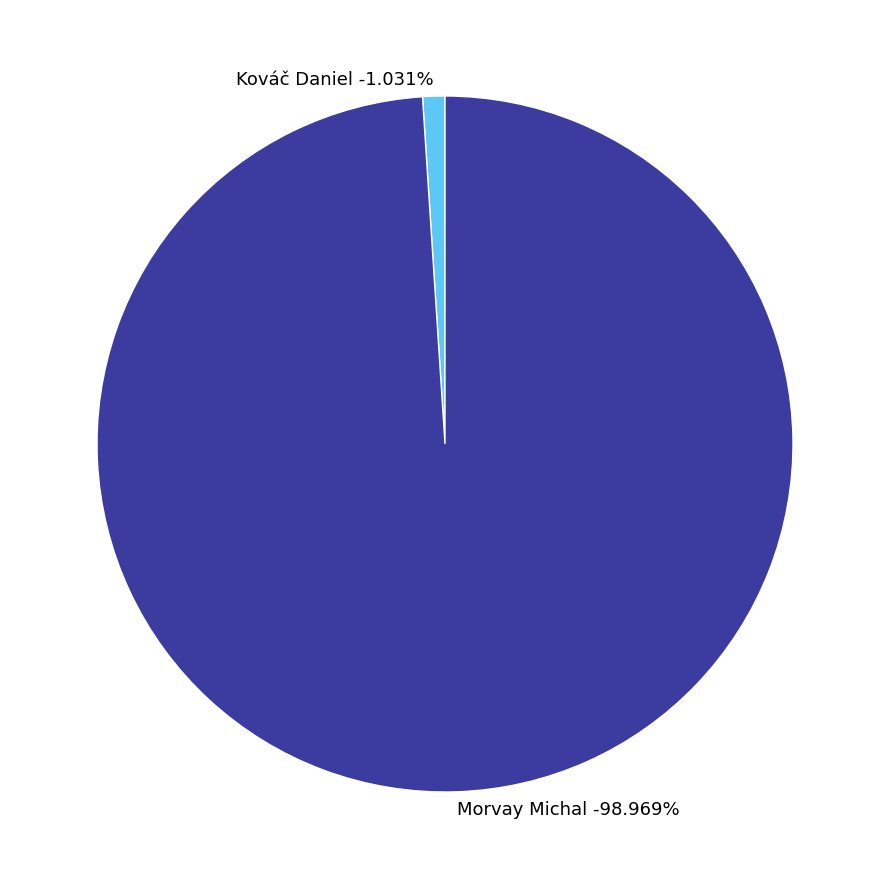

Does any single category account for the majority?

Yes